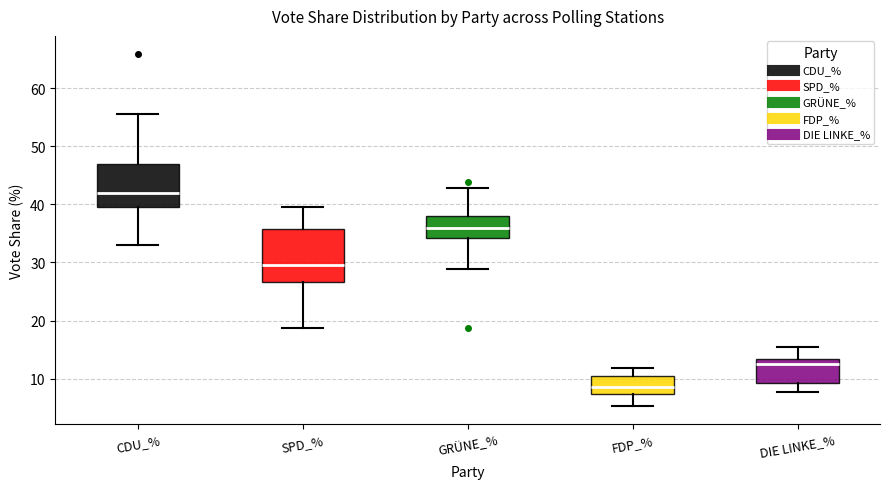

Where is the upper edge of the box for CDU_% on the y-axis? The values are not printed on the chart, so give them approximately, as read against the axis.

47